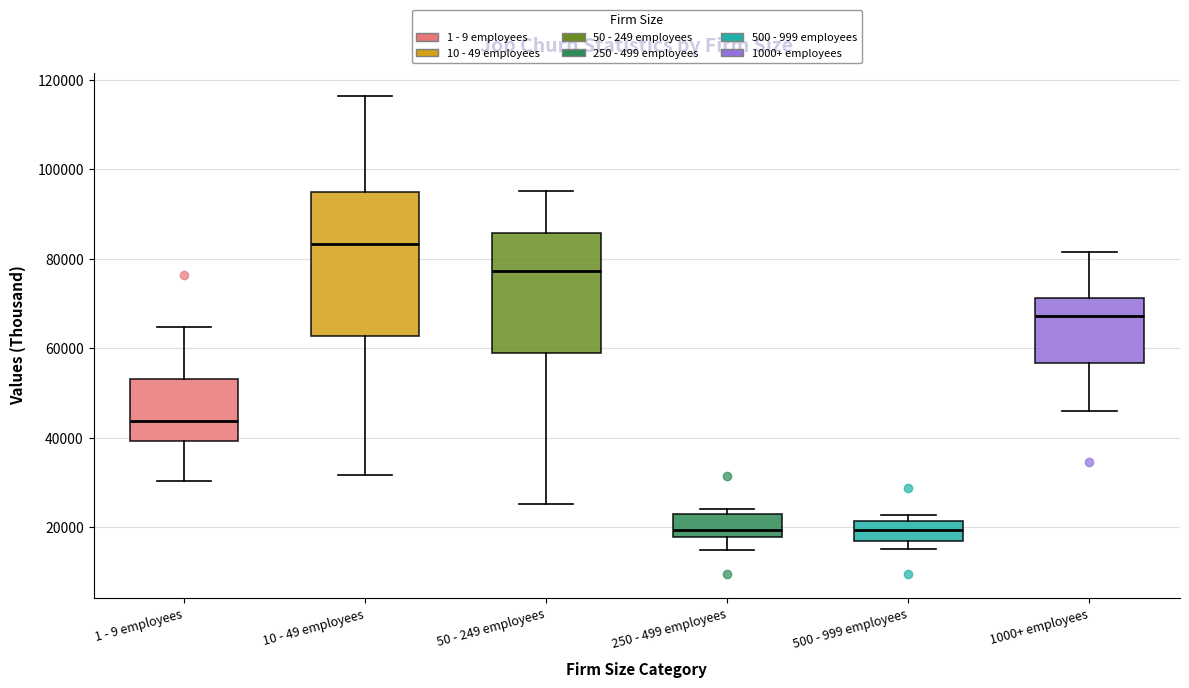

Reading left to right, transcribe this box plot: for each box, give where its median line is, the range the box spans, and where its two whiskers end, as read against the y-axis. The values are not printed on the chart, so give them approximately, as read against the axis.

1 - 9 employees: median 44000, box 40000 to 54000, whiskers 30000 to 64000
10 - 49 employees: median 84000, box 62000 to 94000, whiskers 32000 to 116000
50 - 249 employees: median 78000, box 60000 to 86000, whiskers 26000 to 96000
250 - 499 employees: median 20000, box 18000 to 22000, whiskers 14000 to 24000
500 - 999 employees: median 20000, box 18000 to 22000, whiskers 16000 to 22000 (just above the box's upper edge)
1000+ employees: median 68000, box 56000 to 72000, whiskers 46000 to 82000